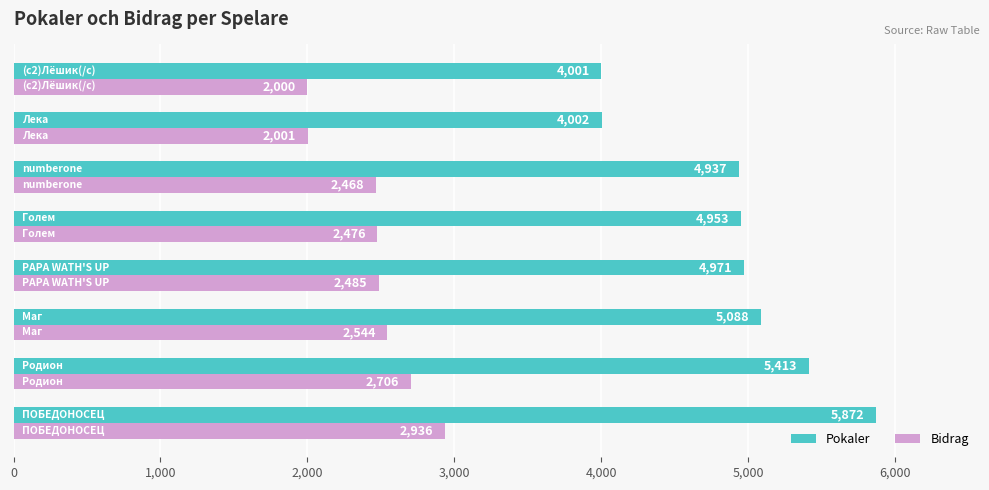

How many data points does each series have?

8